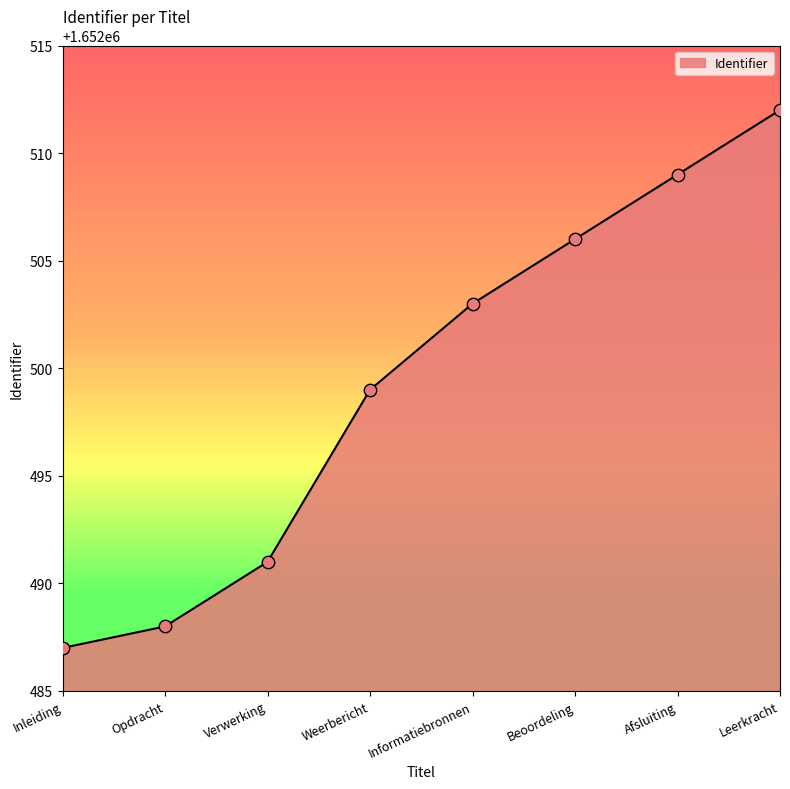

What is the change in value from Informatiebronnen to Afsluiting?

+6